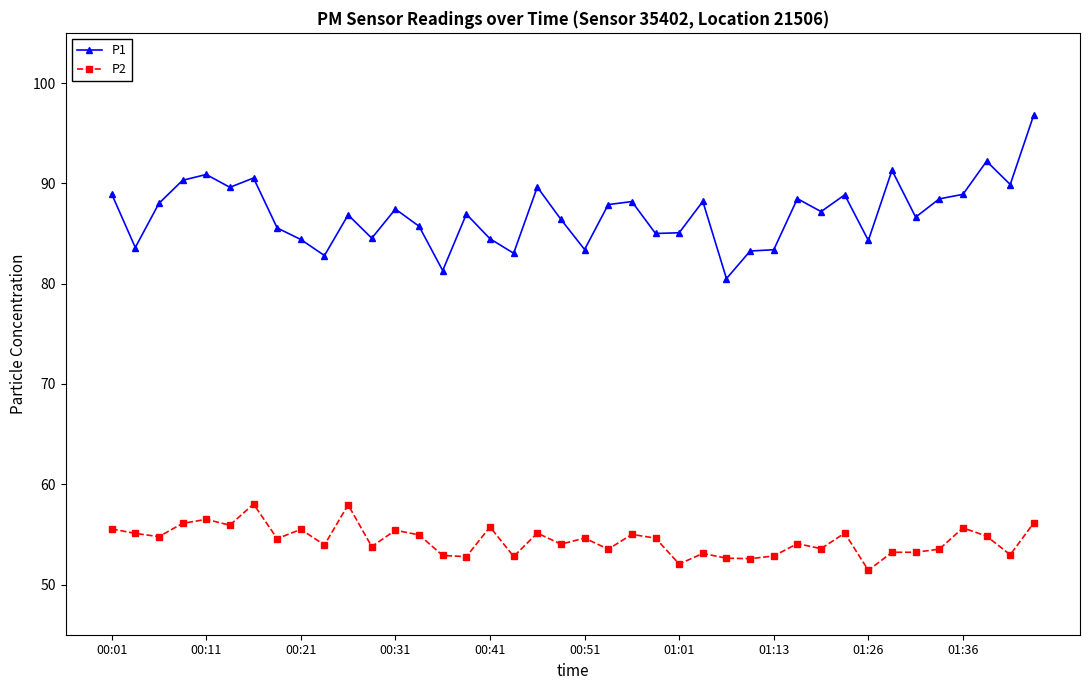

What is the sum of all P1 values?

3478.8